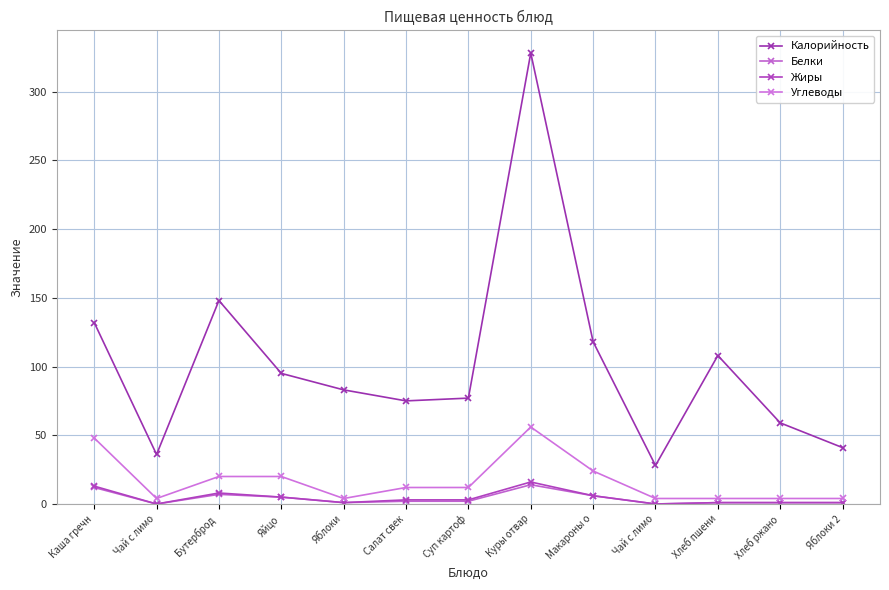

At which label is Жиры closest to 8?

Бутерброд 